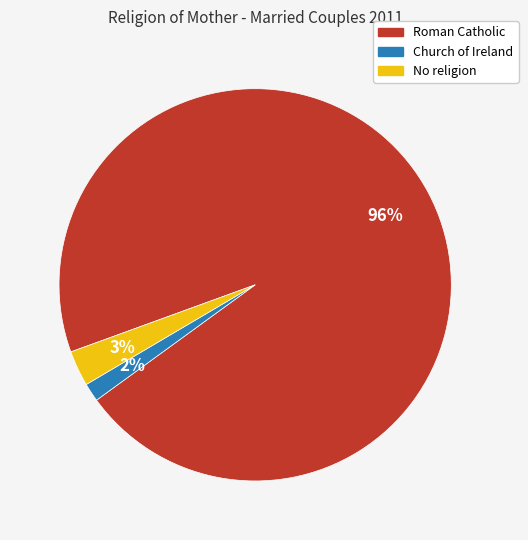

Between Roman Catholic and No religion, which is larger?

Roman Catholic